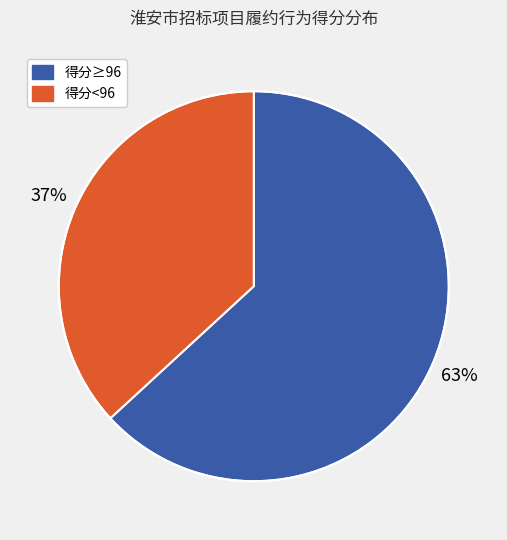

To the nearest percent, what is the average slice percentage?

50%